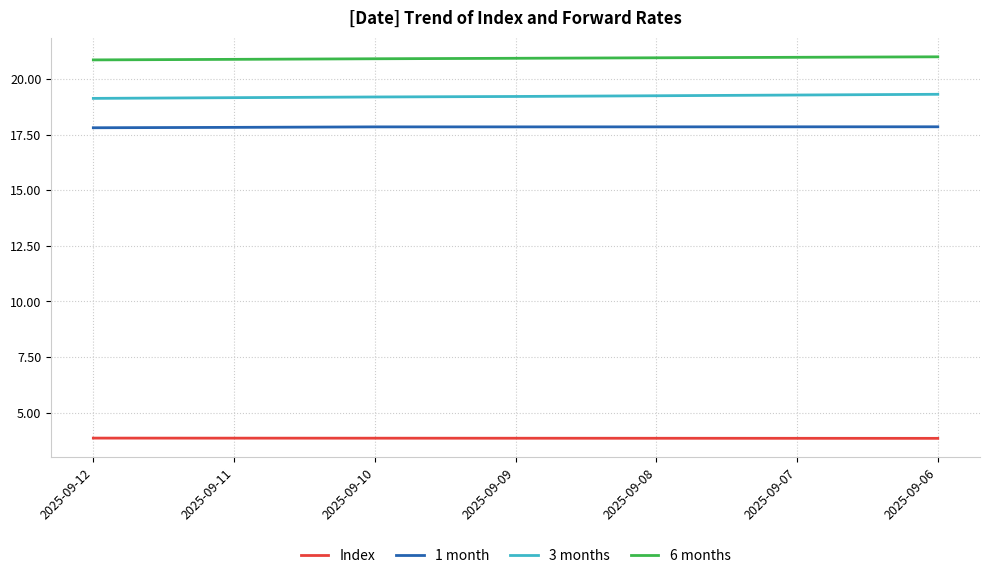

The value of 6 months at 2025-09-12 is 36.8. True or false?

False